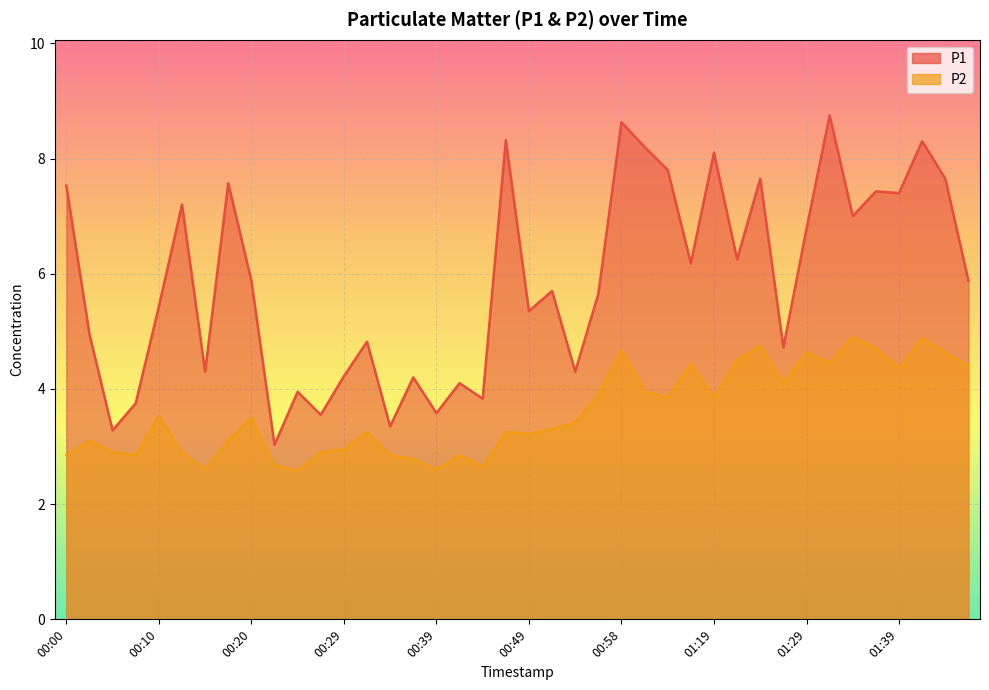

What is the difference between the highest and lowest values at 00:12?

4.3